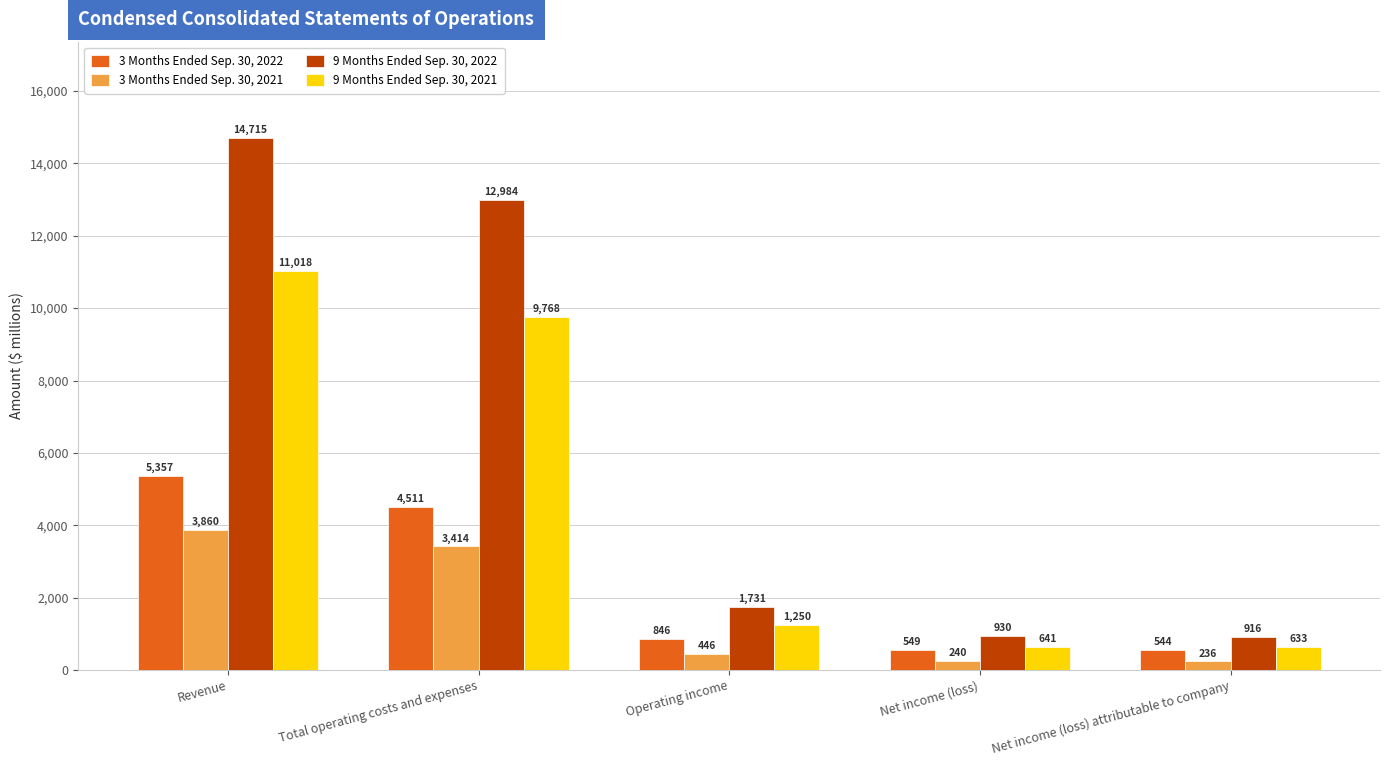

What is the sum of all 3 Months Ended Sep. 30, 2021 values?

8196